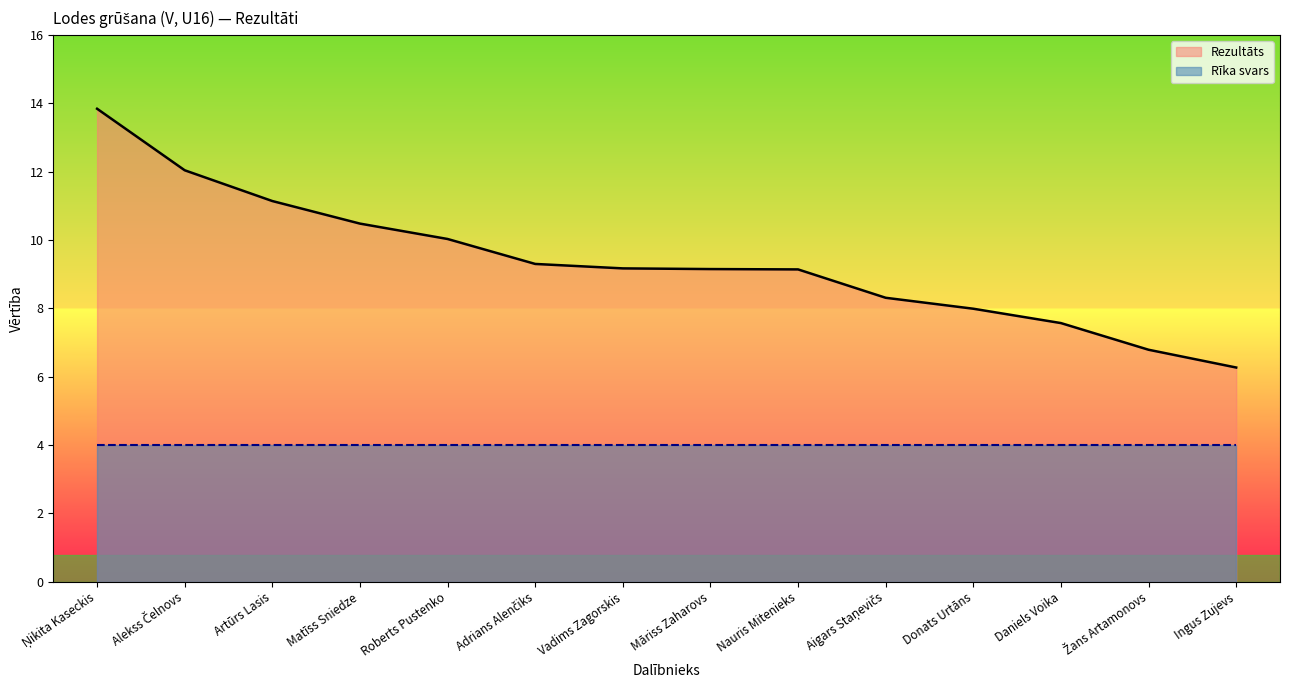

True or false: the data has more than 2 interior local peaks.

False